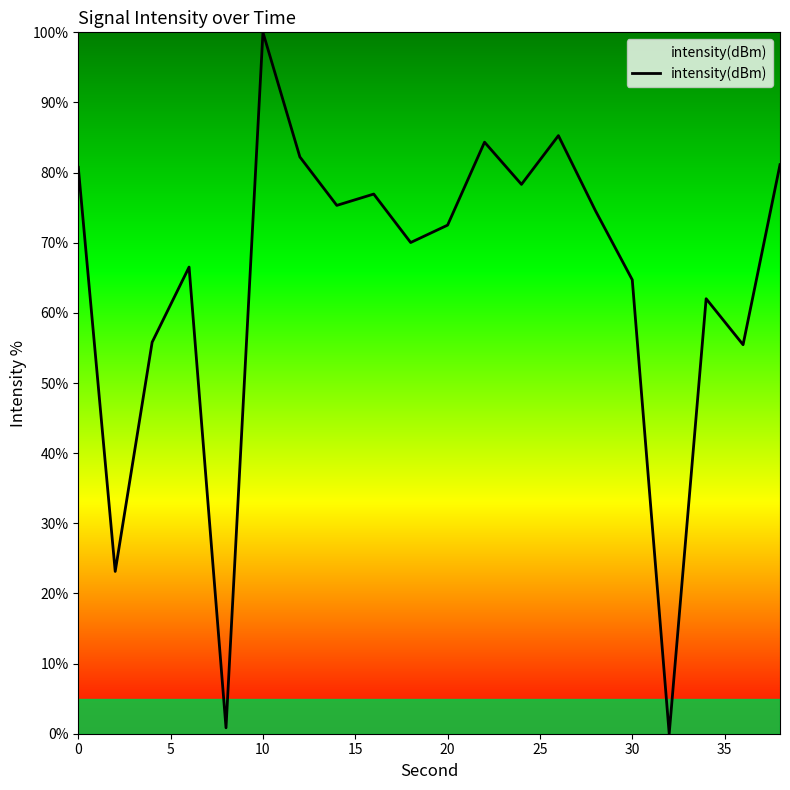

What is the greatest value displayed?

100.0